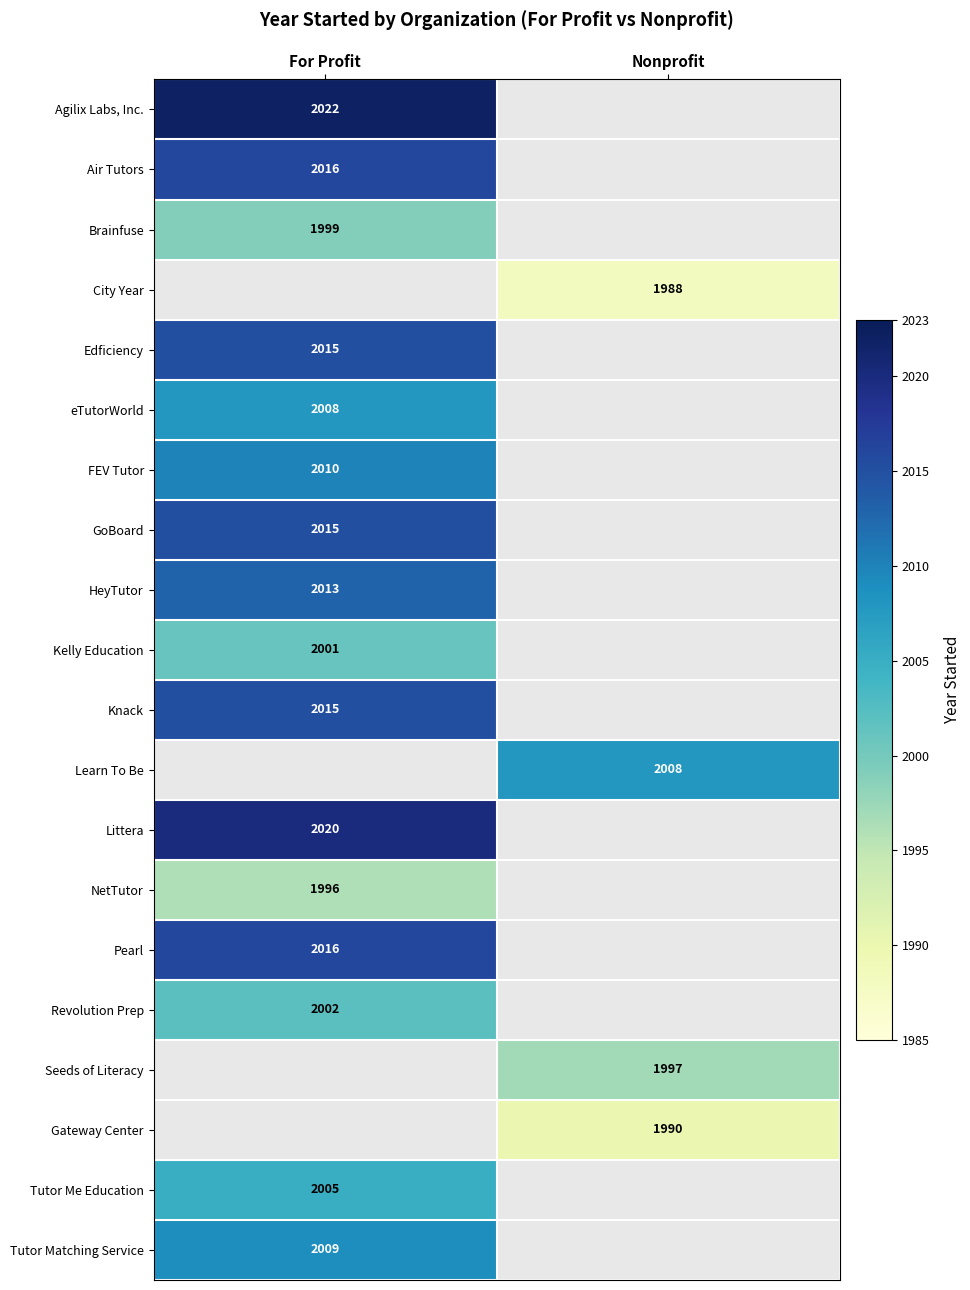

True or false: Kelly Education has a value of 2762 at For Profit.

False